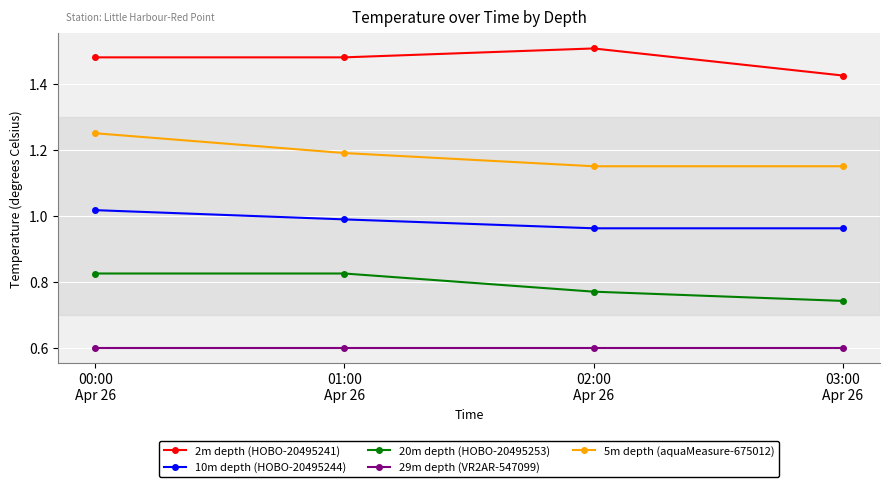

At how many categories does at least one series exceed 0?

4